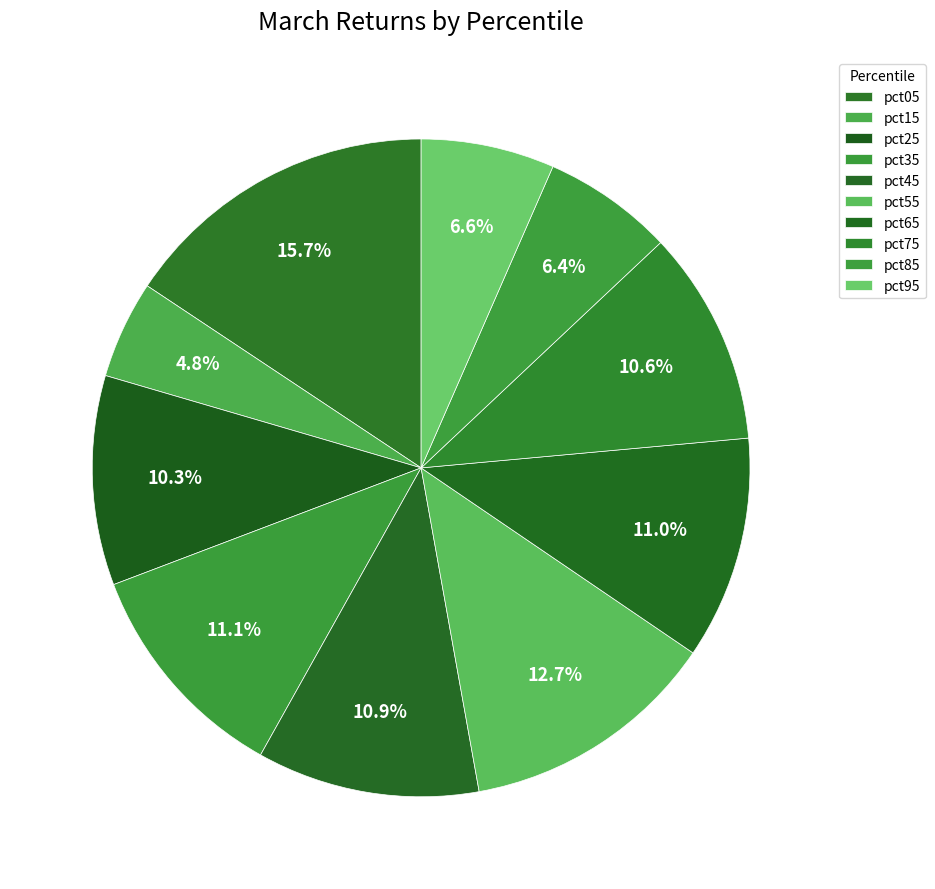

Does pct05 account for over 50% of the chart?

No